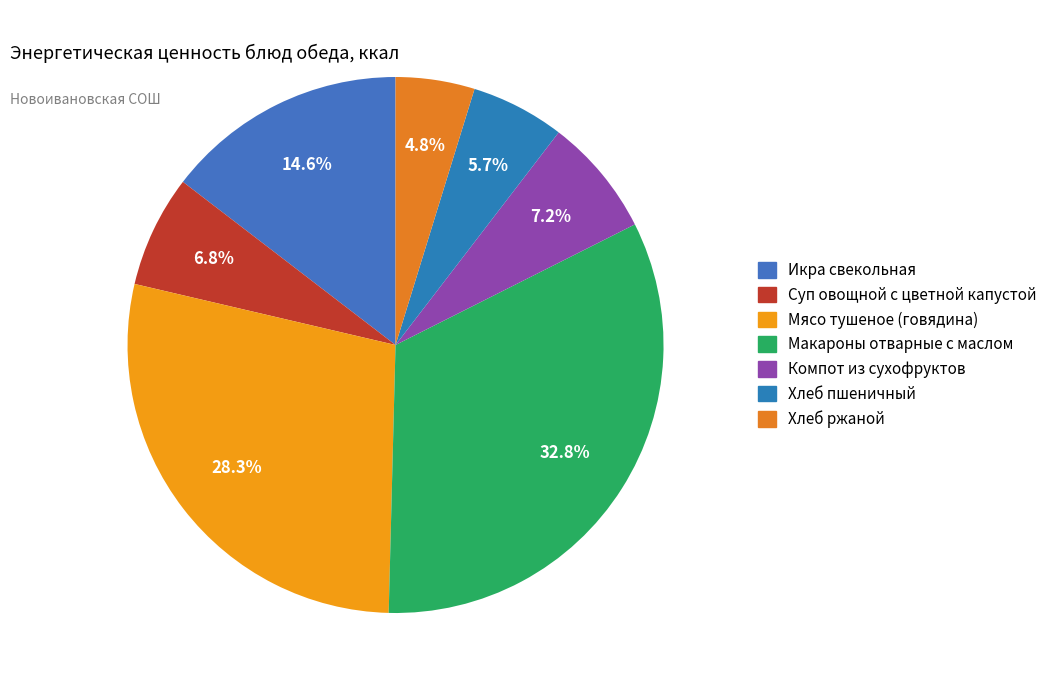

The Макароны отварные с маслом slice represents 45% of the pie. True or false?

False